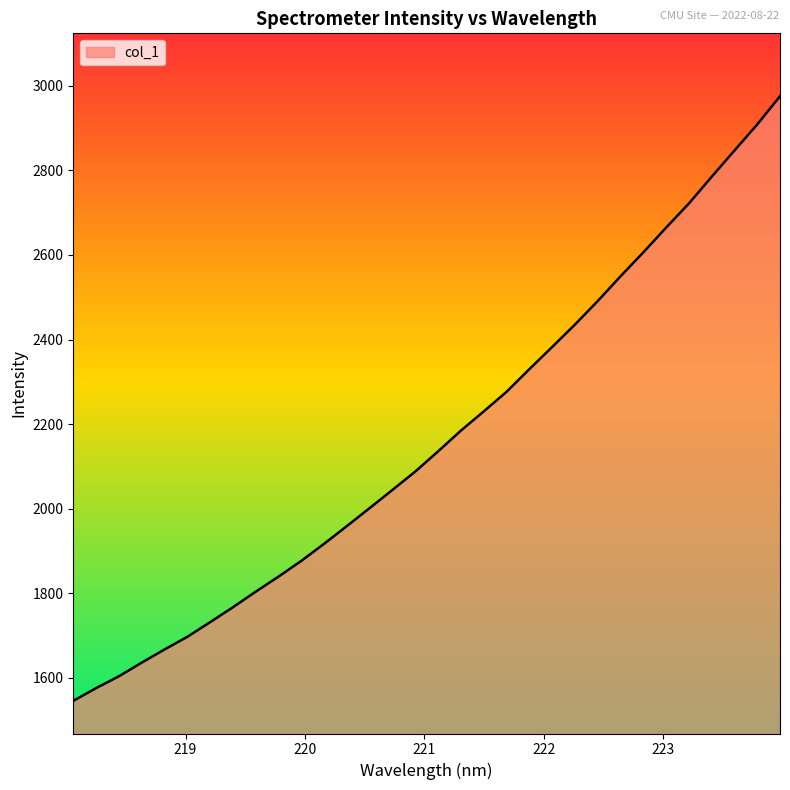

What is the smallest value displayed?

1545.1